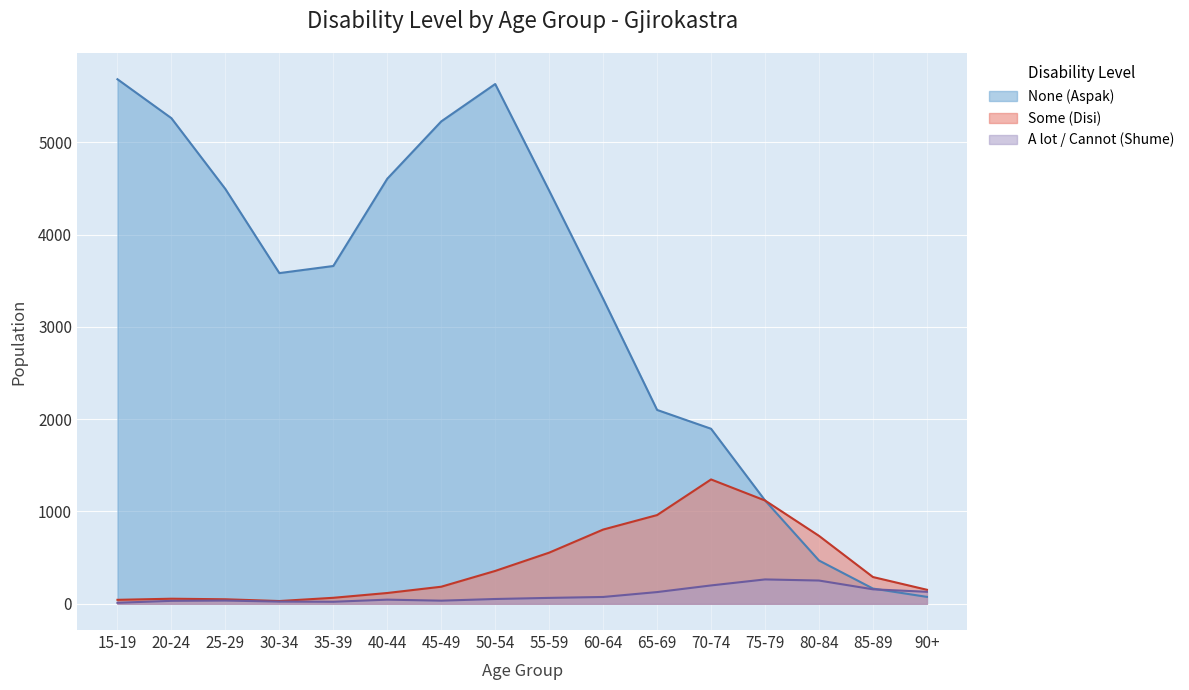

How many data points in Some (Disi) are above 290?

7